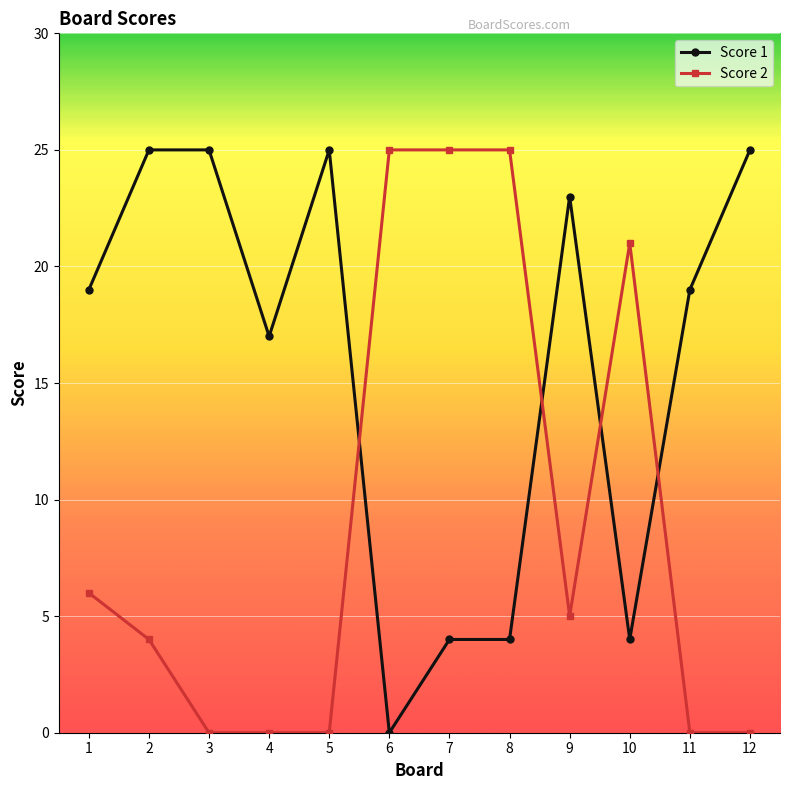

List the series in order of their overall mean, highest first.

Score 1, Score 2